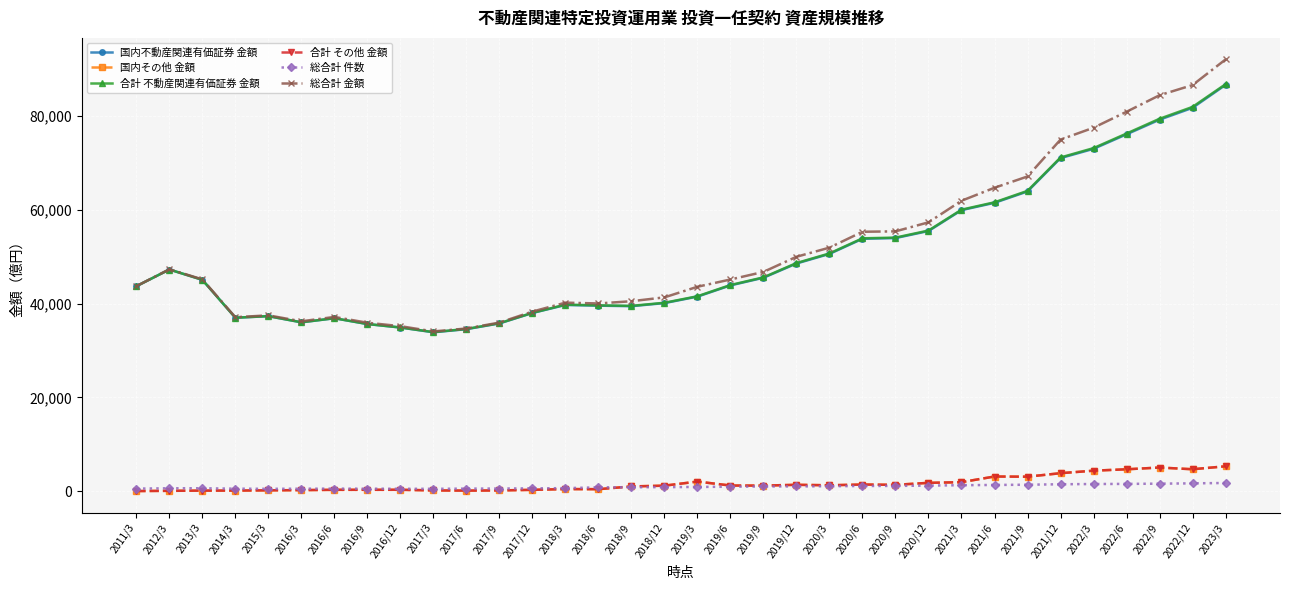

At which label does 合計 その他 金額 first exceed 1165?

2019/3